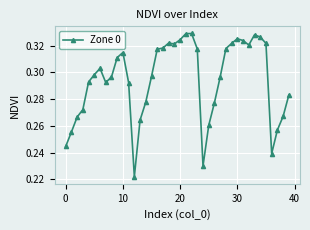

True or false: there are more than 0 points higher than both neighbors.

True